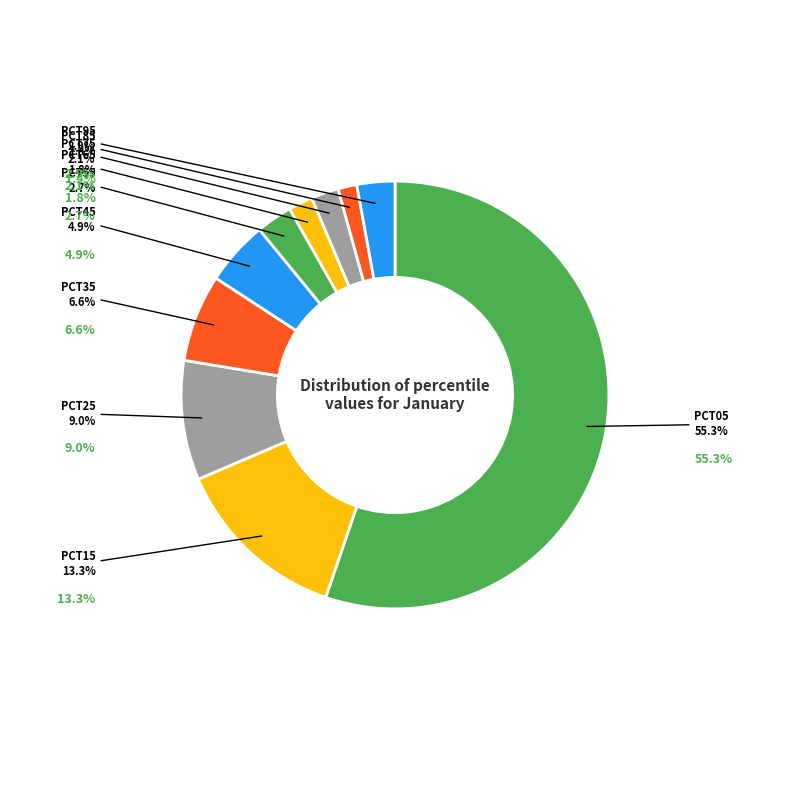

What percentage is the pct85 slice, to the nearest percent?

1%